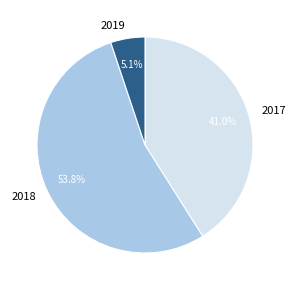

To the nearest percent, what is the combined percentage of 2018 and 2017?

95%